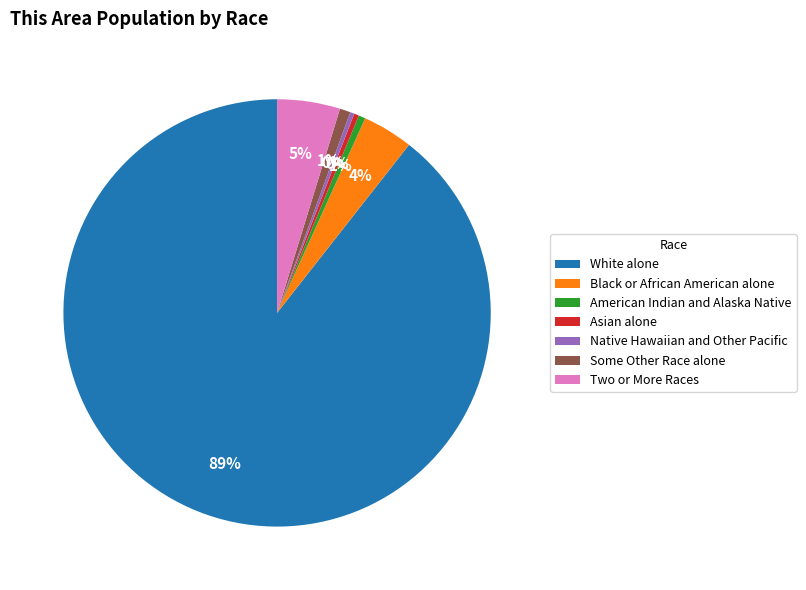

To the nearest percent, what is the combined percentage of Two or More Races and White alone?

94%